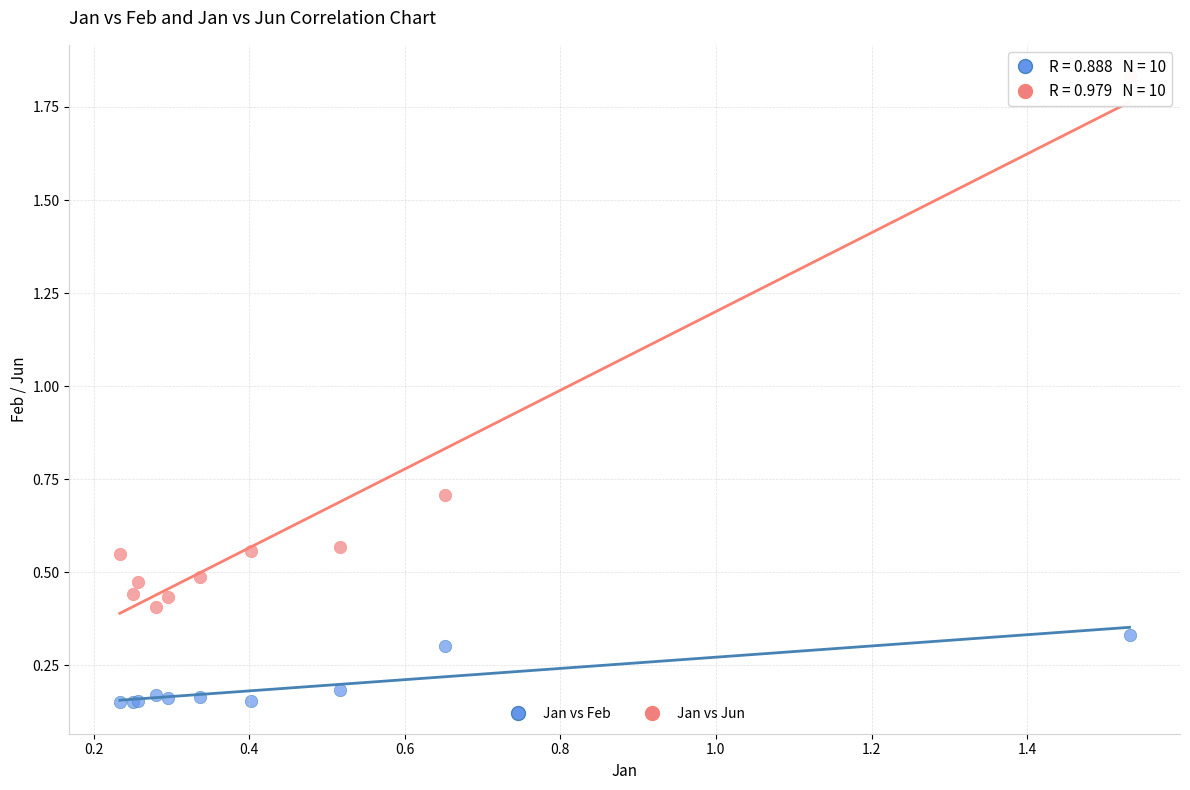

Which series has the largest Y range (max minus min)?

Jan vs Jun